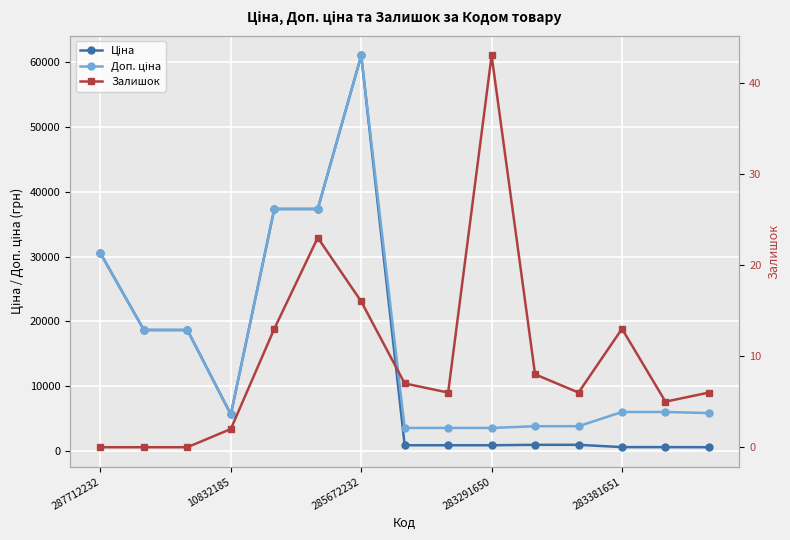

Which series changed the most between 10832185 and 7?

Ціна